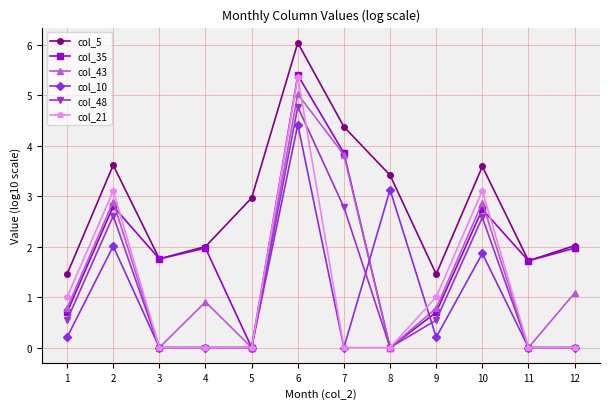

True or false: col_5 has more than 2 interior local peaks.

True